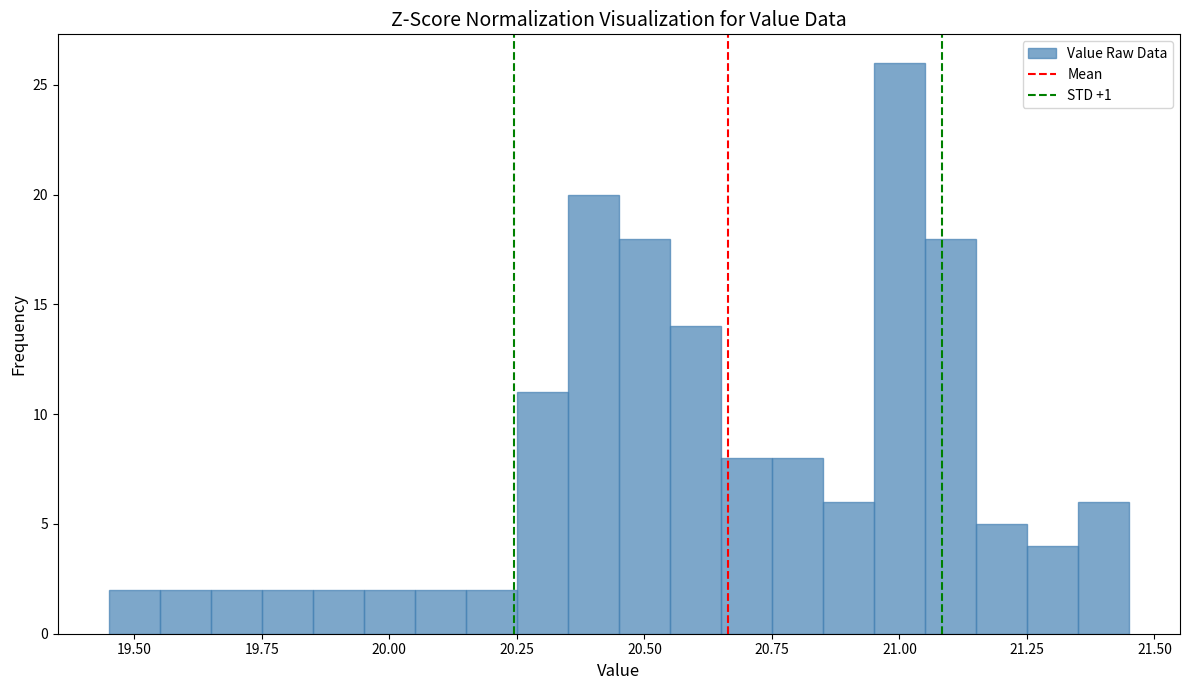

Around what value on the x-axis is the tallest bar? Give the approximate position of its centre, as read against the axis.

21.00